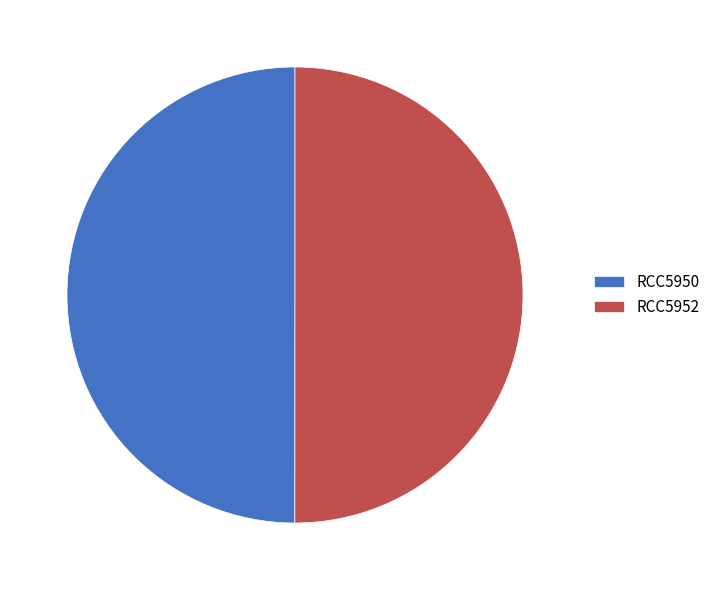

Is the sum of RCC5950 and RCC5952 greater than half?

Yes